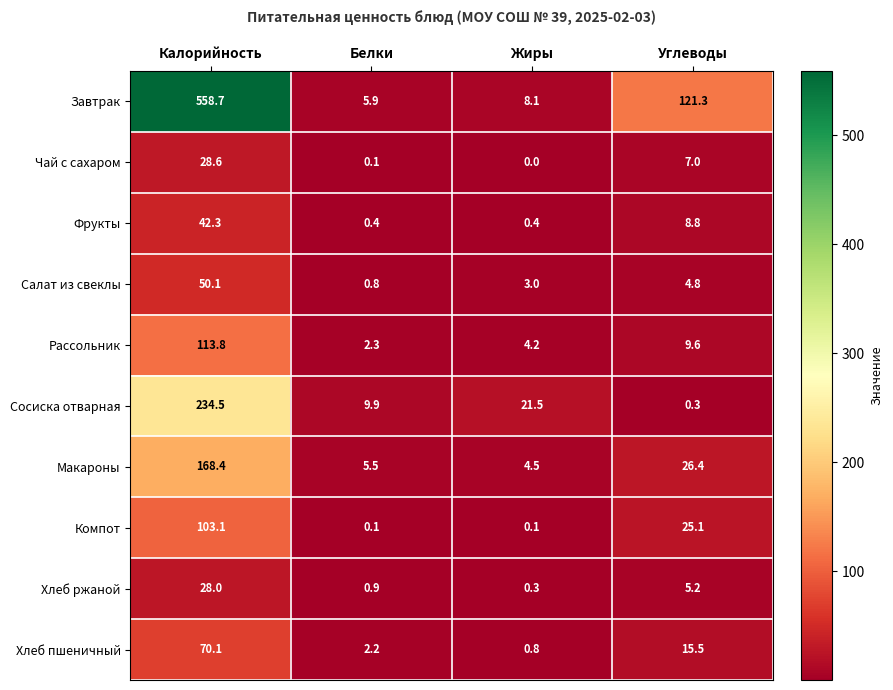

Which series has the widest spread of values?

Завтрак